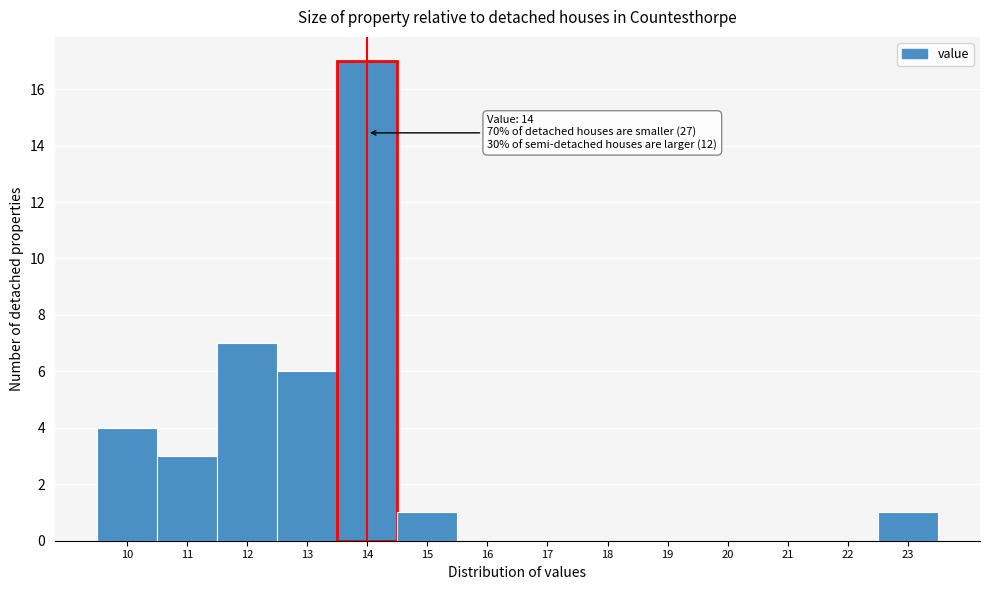

Over which range of the x-axis is the bar tallest?

13.5 to 14.5